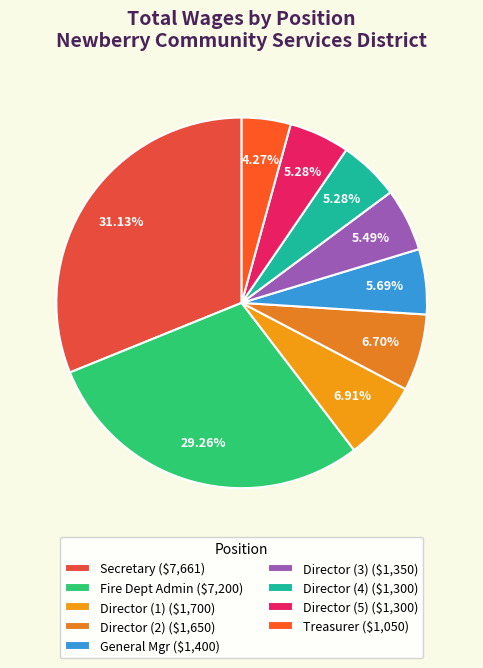

How many slices are in this pie chart?

9